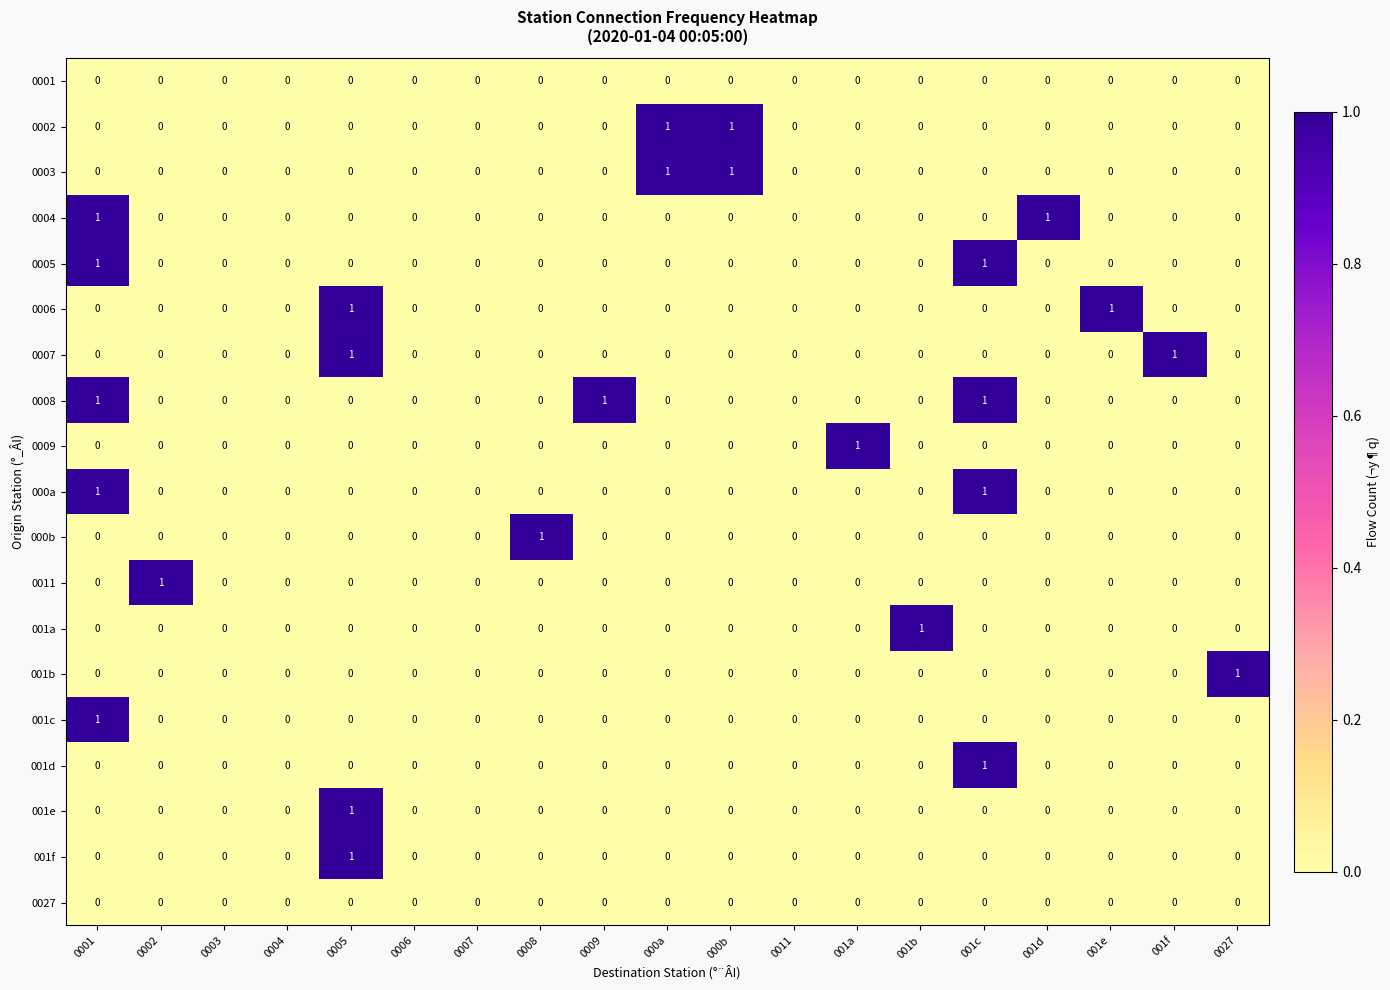

How many values in the 0009 series exceed 0?

1